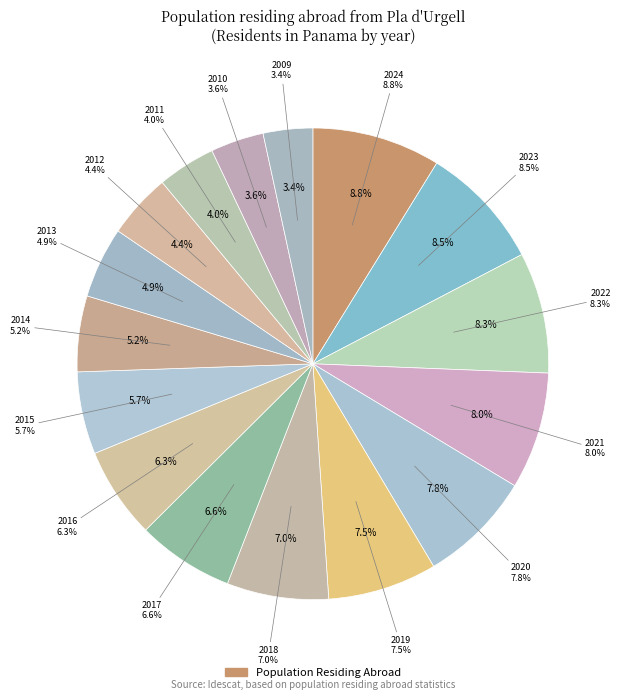

What percentage is NOT represented by 2019?

92.5%